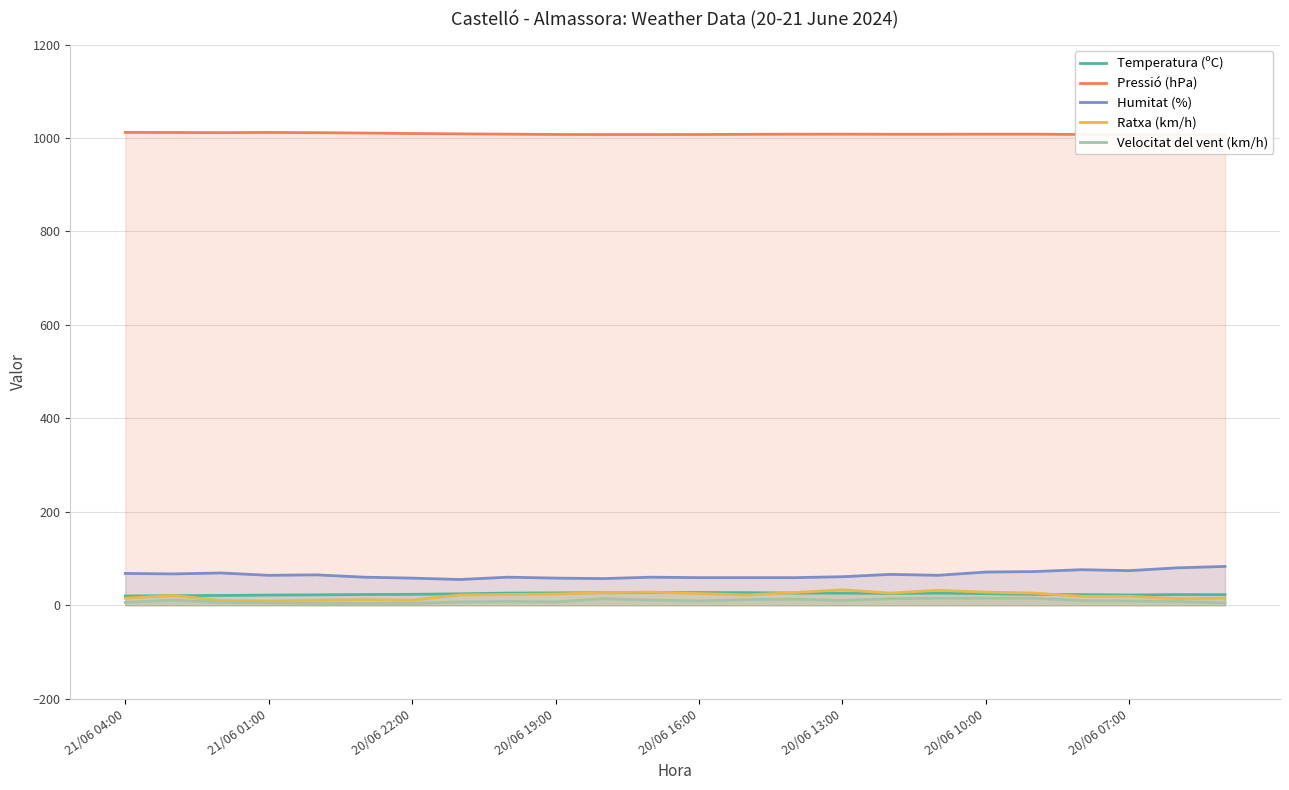

What is the minimum value for Pressió (hPa)?

1006.9